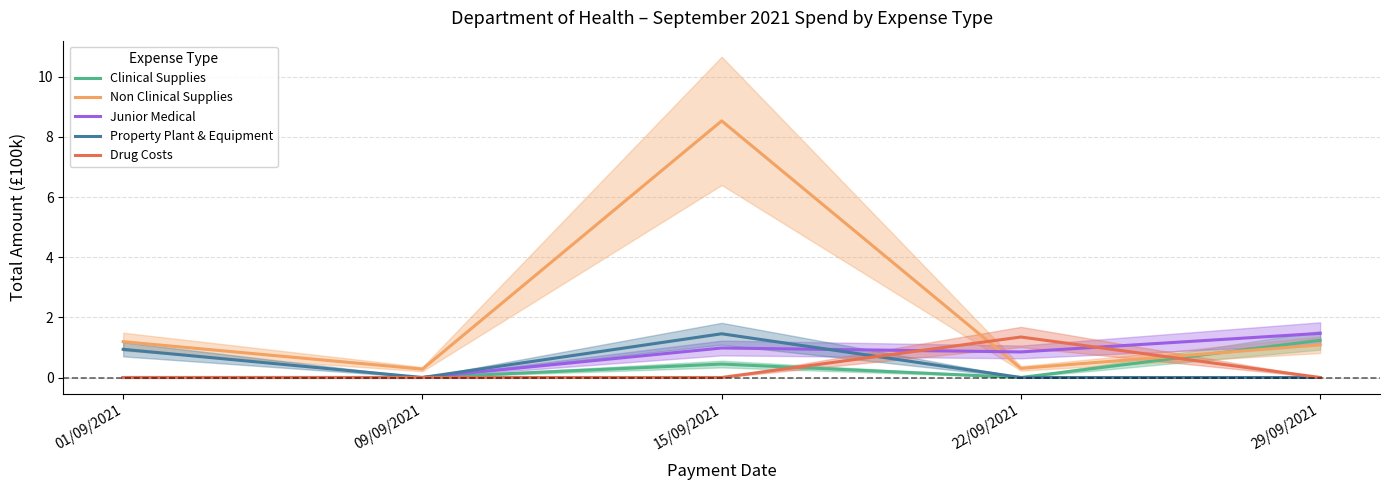

At which category is the sum across all series the highest?

15/09/2021